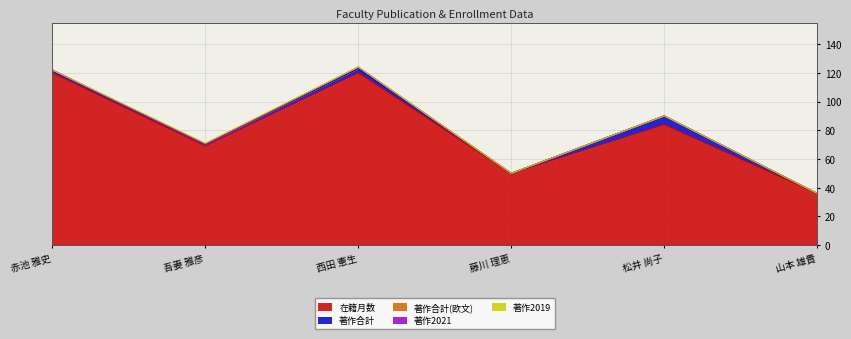

What is the total value across all series at 赤池 雅史?

122